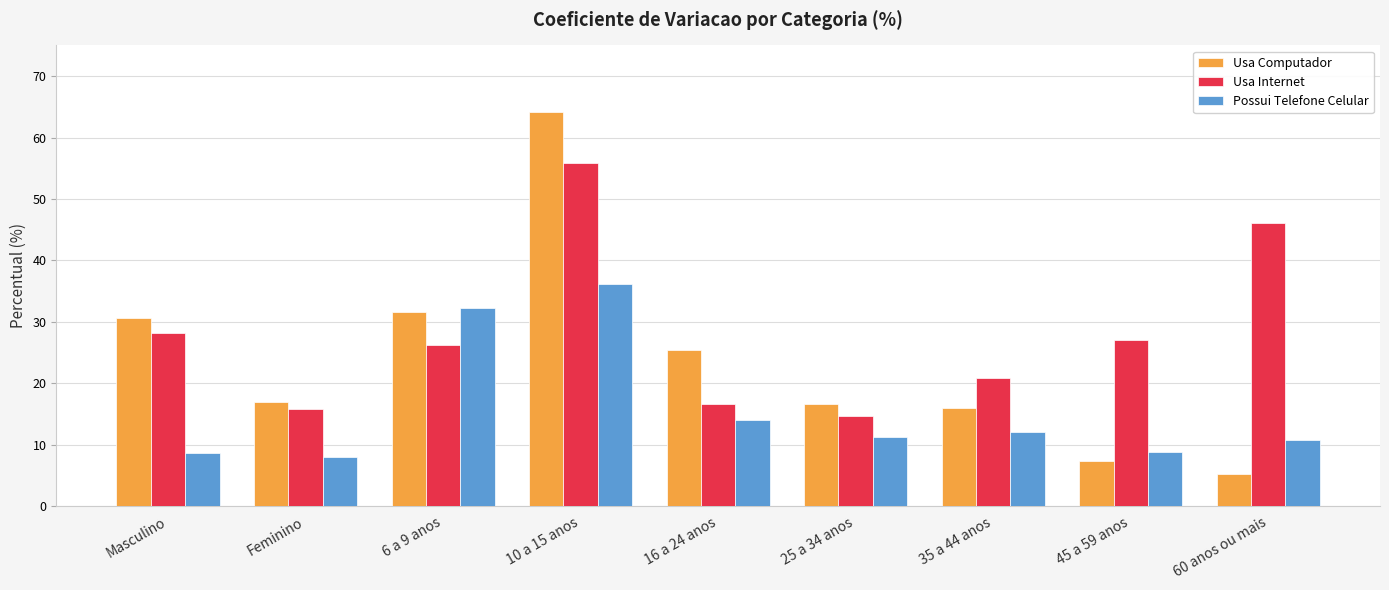

What is the label of the 4th bar from the right?

25 a 34 anos